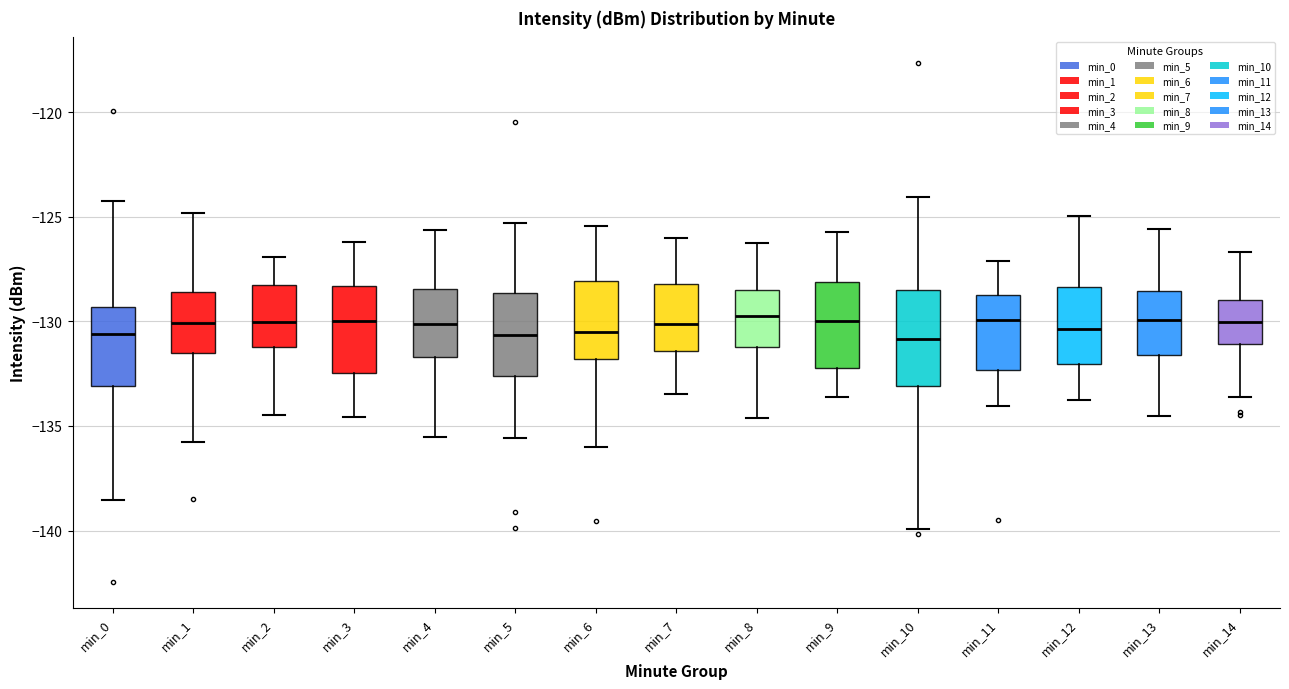

Reading left to right, read every box against the y-axis: the position of its median line, the range the box covers, and the ends of its whiskers. The values are not printed on the chart, so give them approximately, as read against the axis.

min_0: median -130.5, box -133.0 to -129.5, whiskers -138.5 to -124.5
min_1: median -130.0, box -131.5 to -128.5, whiskers -136.0 to -125.0
min_2: median -130.0, box -131.0 to -128.0, whiskers -134.5 to -127.0
min_3: median -130.0, box -132.5 to -128.5, whiskers -134.5 to -126.0
min_4: median -130.0, box -131.5 to -128.5, whiskers -135.5 to -125.5
min_5: median -130.5, box -132.5 to -128.5, whiskers -135.5 to -125.5
min_6: median -130.5, box -132.0 to -128.0, whiskers -136.0 to -125.5
min_7: median -130.0, box -131.5 to -128.0, whiskers -133.5 to -126.0
min_8: median -130.0, box -131.0 to -128.5, whiskers -134.5 to -126.5
min_9: median -130.0, box -132.0 to -128.0, whiskers -133.5 to -125.5
min_10: median -131.0, box -133.0 to -128.5, whiskers -140.0 to -124.0
min_11: median -130.0, box -132.5 to -128.5, whiskers -134.0 to -127.0
min_12: median -130.5, box -132.0 to -128.5, whiskers -134.0 to -125.0
min_13: median -130.0, box -131.5 to -128.5, whiskers -134.5 to -125.5
min_14: median -130.0, box -131.0 to -129.0, whiskers -133.5 to -126.5